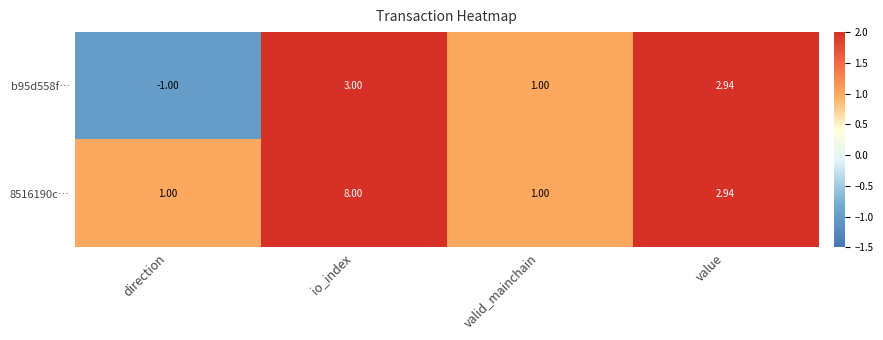

How many data points does each series have?

4